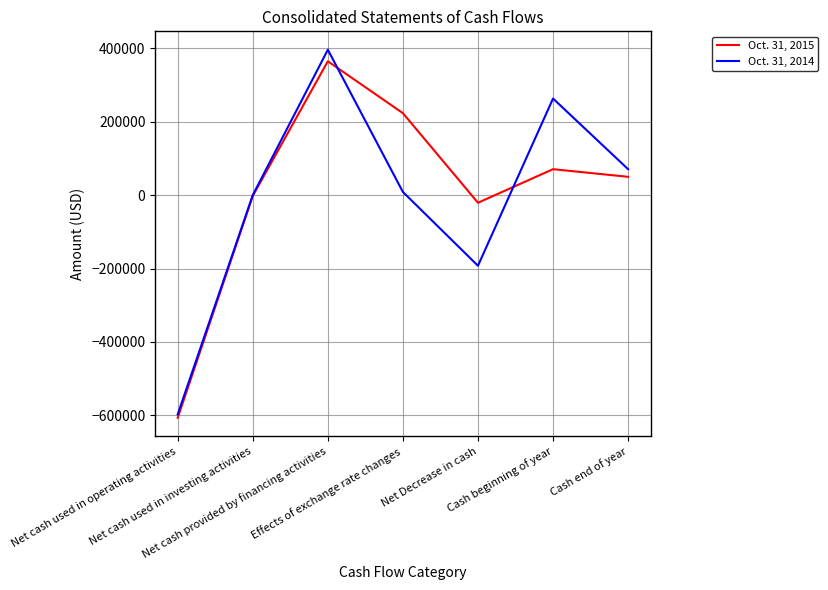

What is the difference between the highest and lowest values at Net cash provided by financing activities?

31429